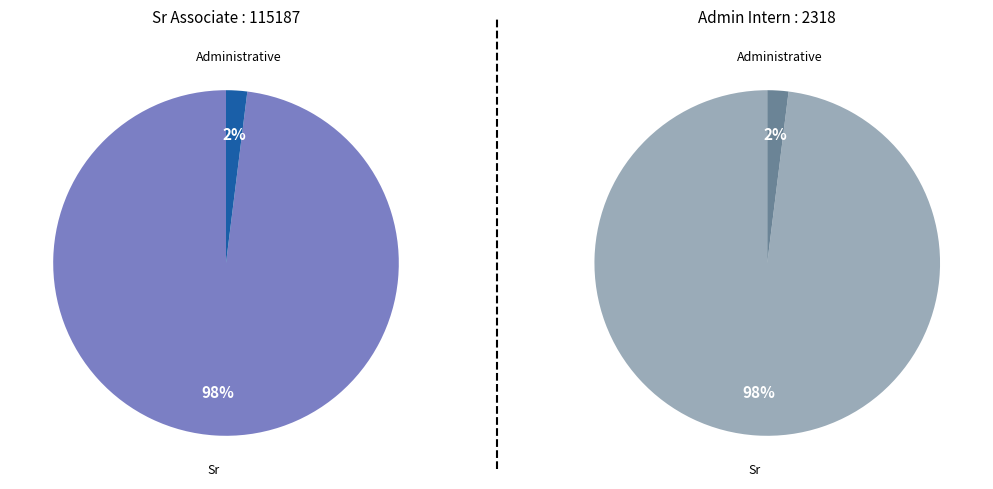

Does any single category account for the majority?

Yes